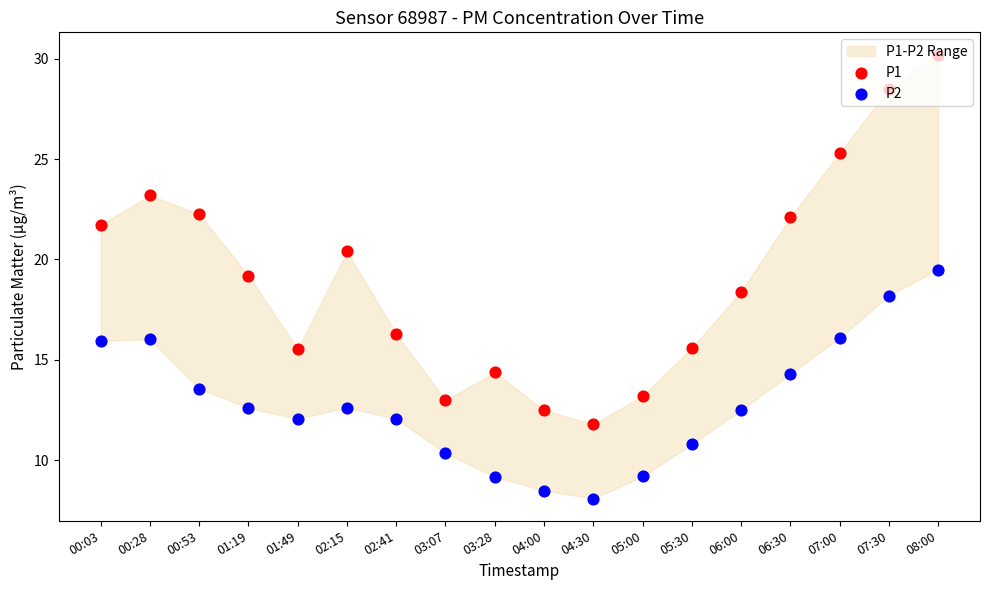

Which series reaches the minimum Y coordinate?

P2